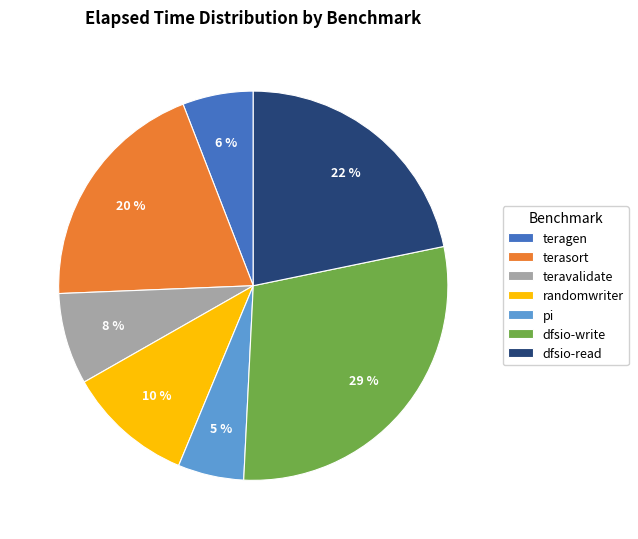

To the nearest percent, what percentage of the pie is teragen?

6%